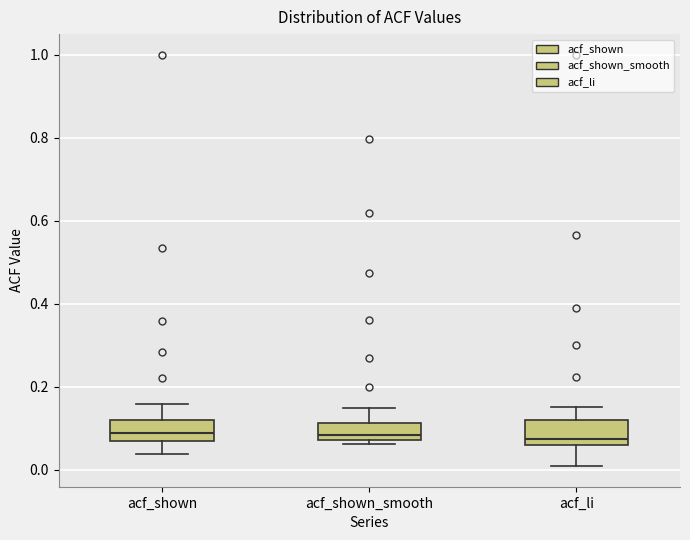

Reading left to right, read every box against the y-axis: the position of its median line, the range the box covers, and the ends of its whiskers. The values are not printed on the chart, so give them approximately, as read against the axis.

acf_shown: median 0.10, box 0.06 to 0.12, whiskers 0.04 to 0.16
acf_shown_smooth: median 0.08 (just above the box's lower edge), box 0.08 to 0.12, whiskers 0.06 to 0.14
acf_li: median 0.08, box 0.06 to 0.12, whiskers 0.00 to 0.16